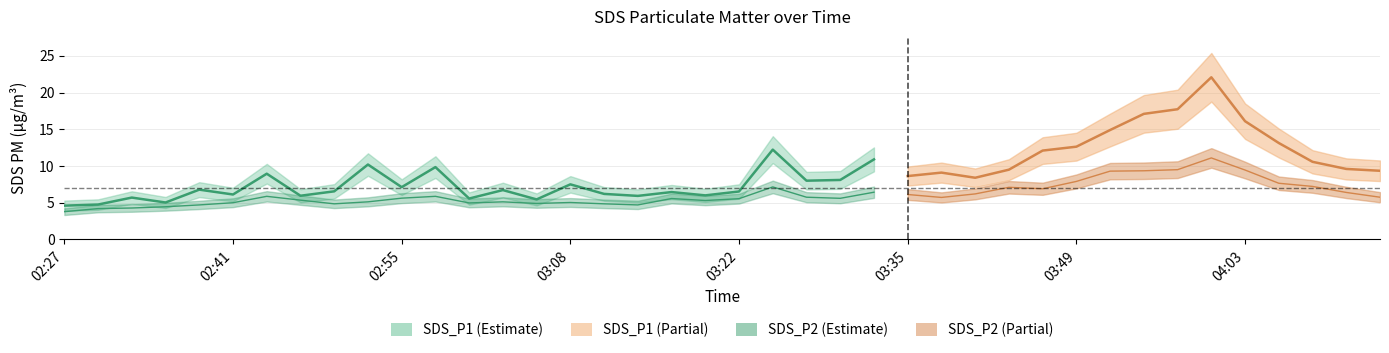

Between 04:06 and 02:44, which is larger?

04:06